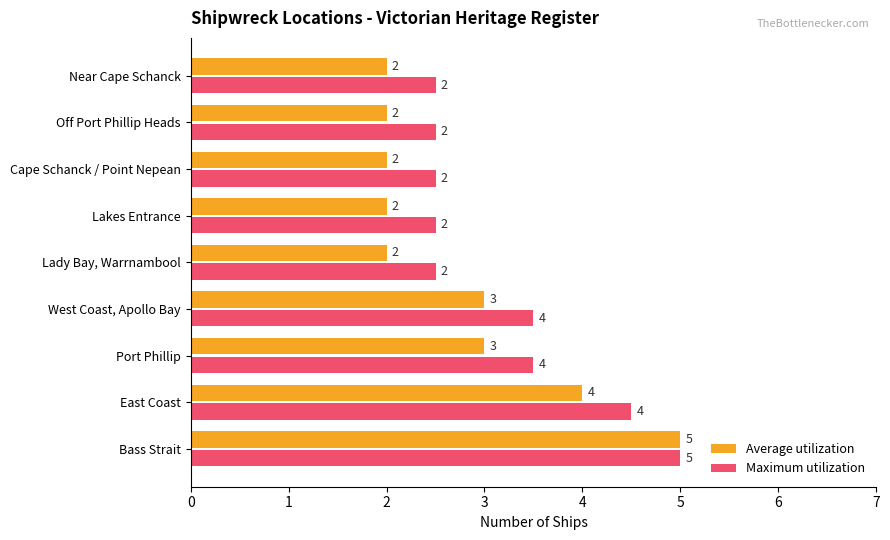

How many distinct data groups are displayed?

2